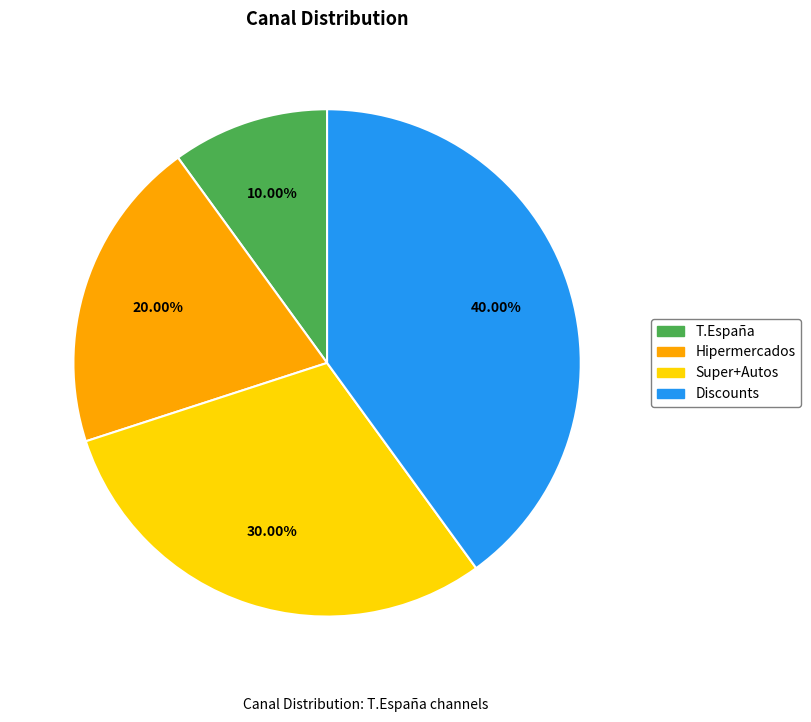

Which slice is the smallest?

T.España